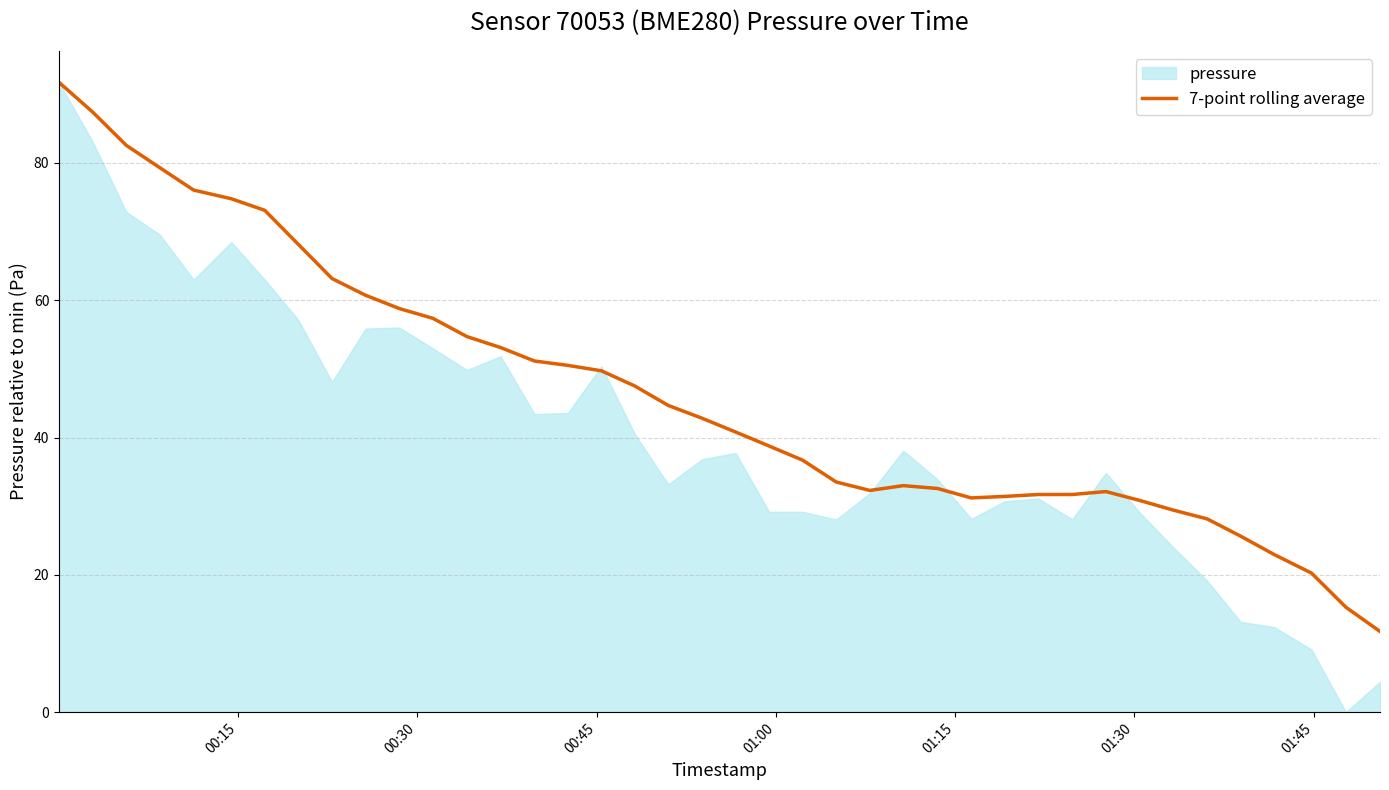

What is the minimum value for 7-point rolling average?

11.8